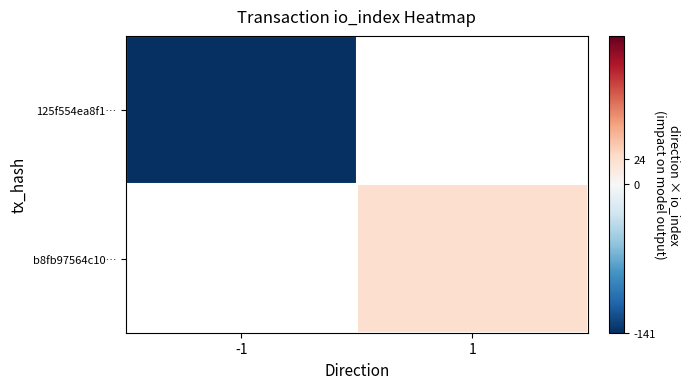

The value of b8fb97564c10… at 1 is 24.0. True or false?

True